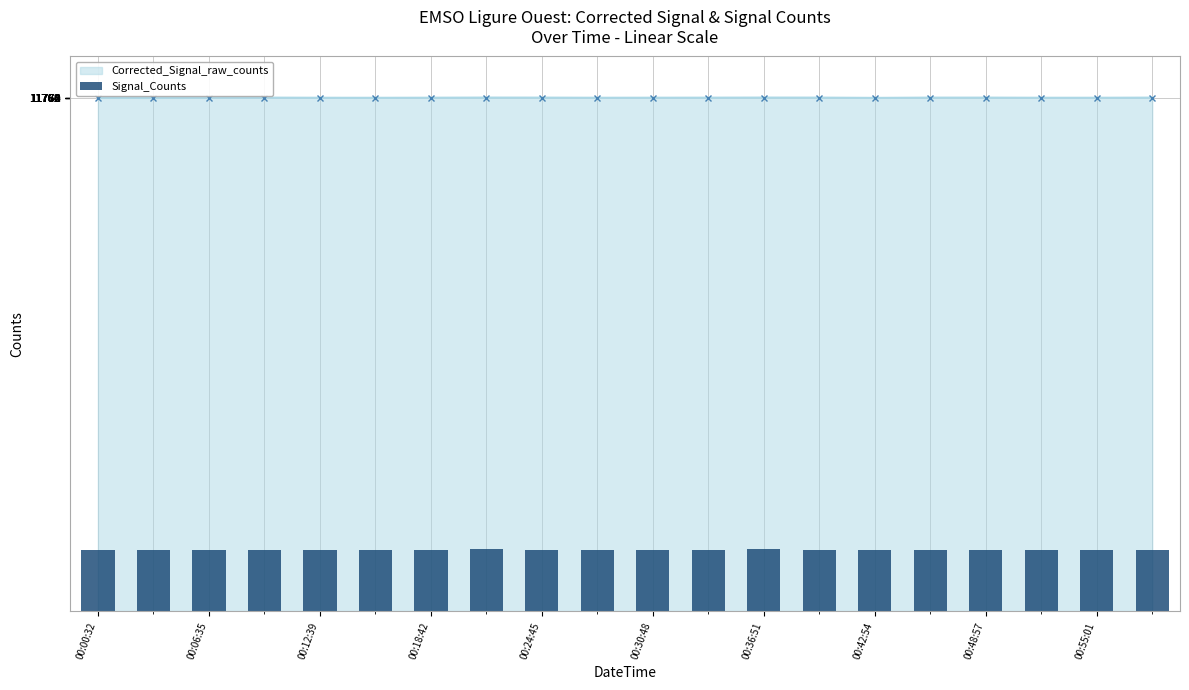

What is the value of the 4th bar from the left?

1412.5